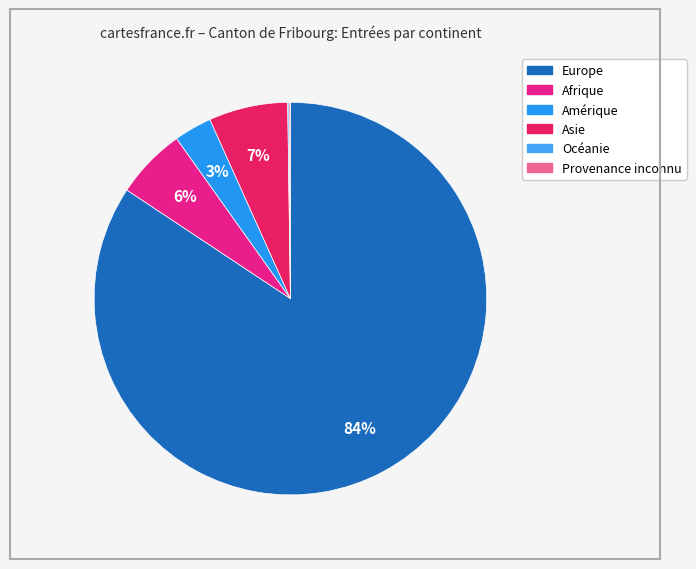

Count the number of slices in the pie.

6